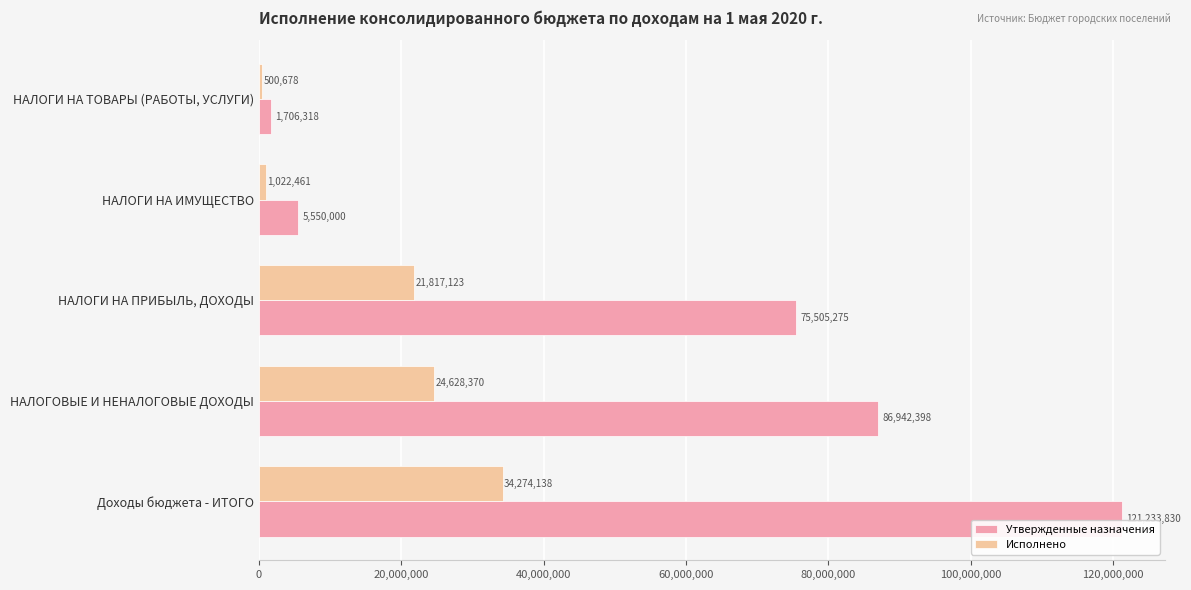

What is the sum of all Исполнено values?

82242770.1